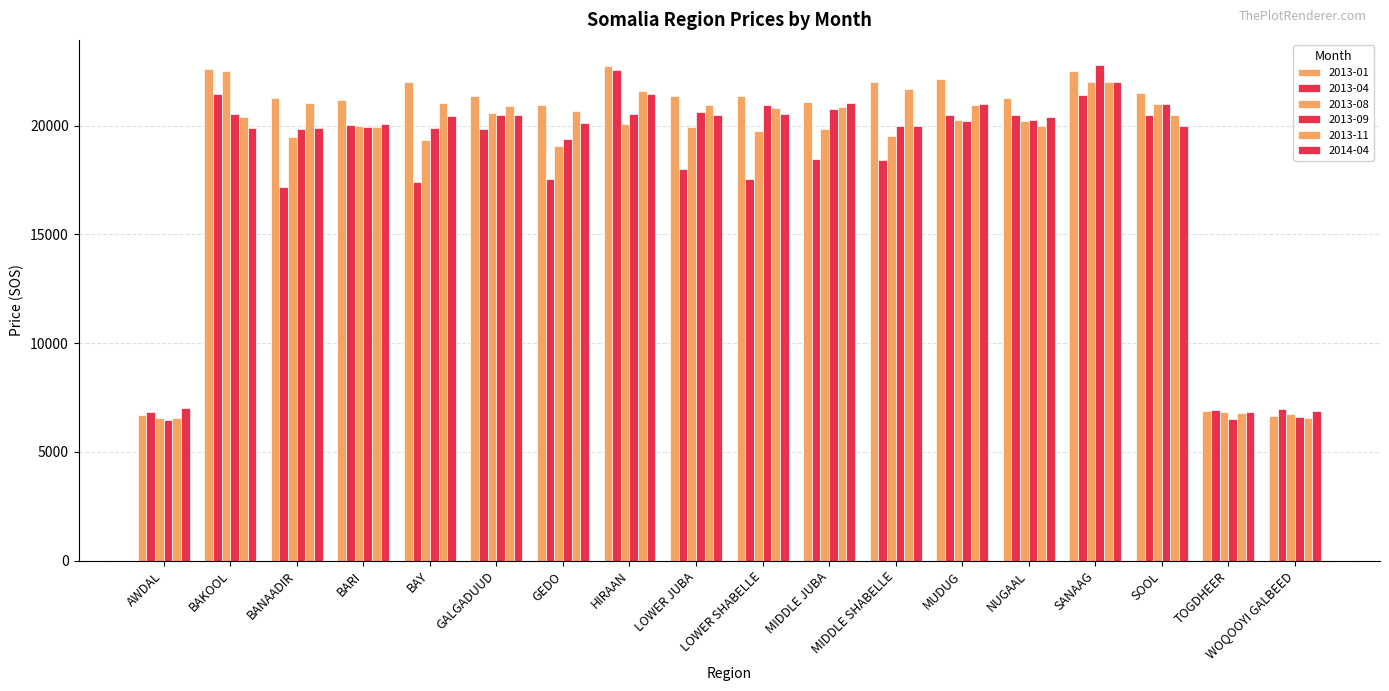

How many series are shown in this chart?

6